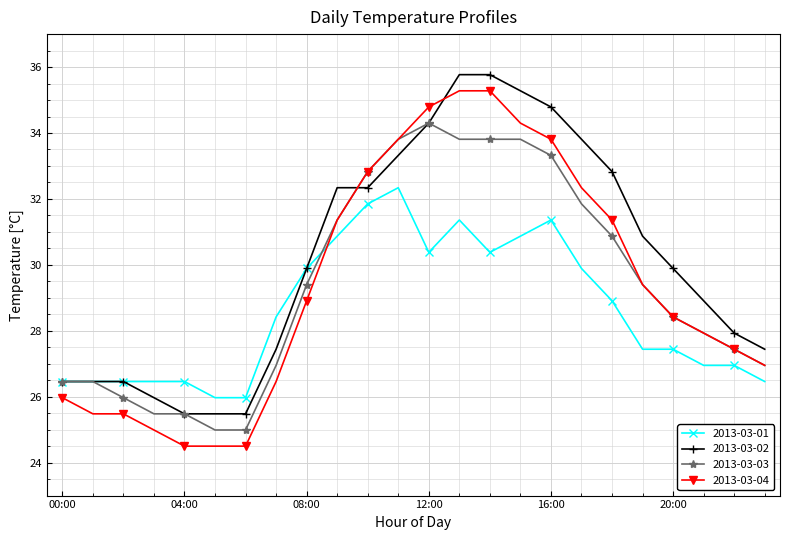

How many times do 2013-03-01 and 2013-03-04 cross each other?

1